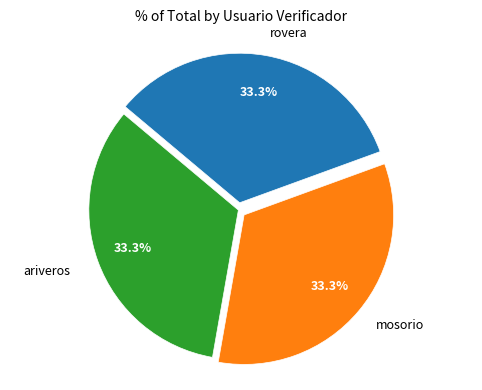

To the nearest percent, what is the average slice percentage?

33%